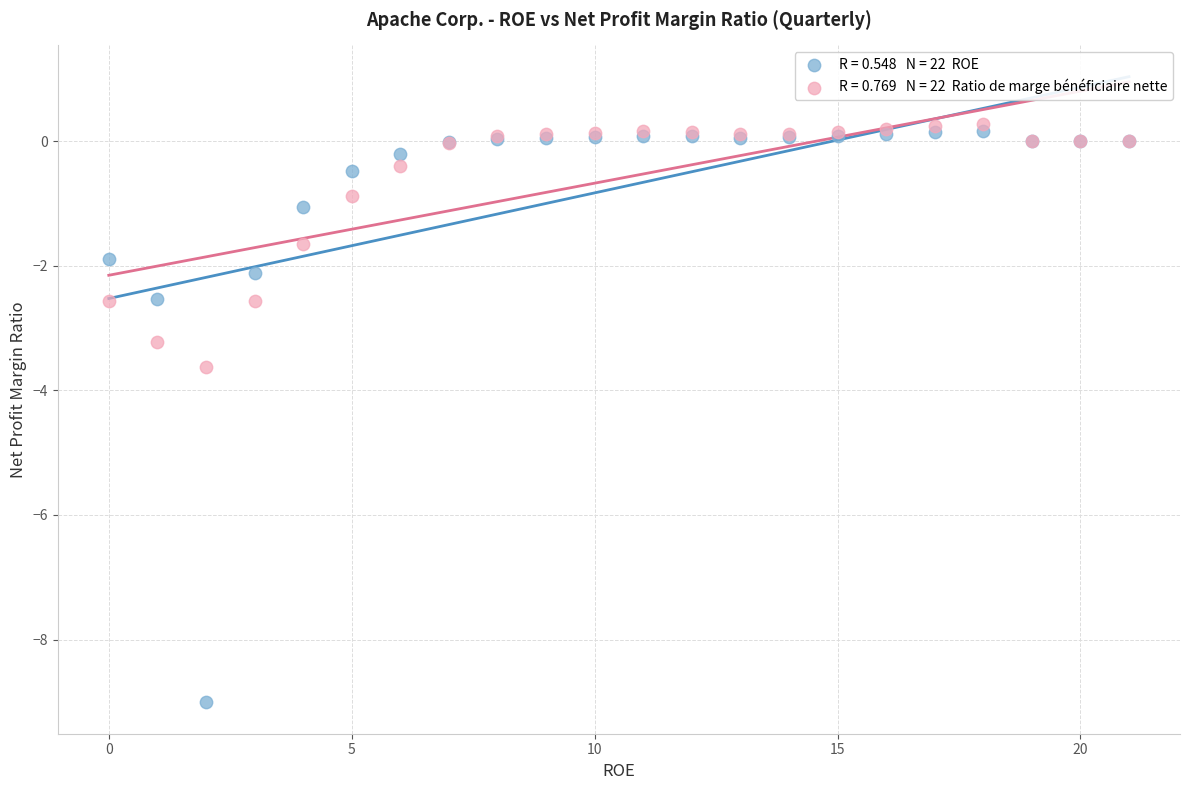

Across all series, what Y value is closest to -4?

-3.6